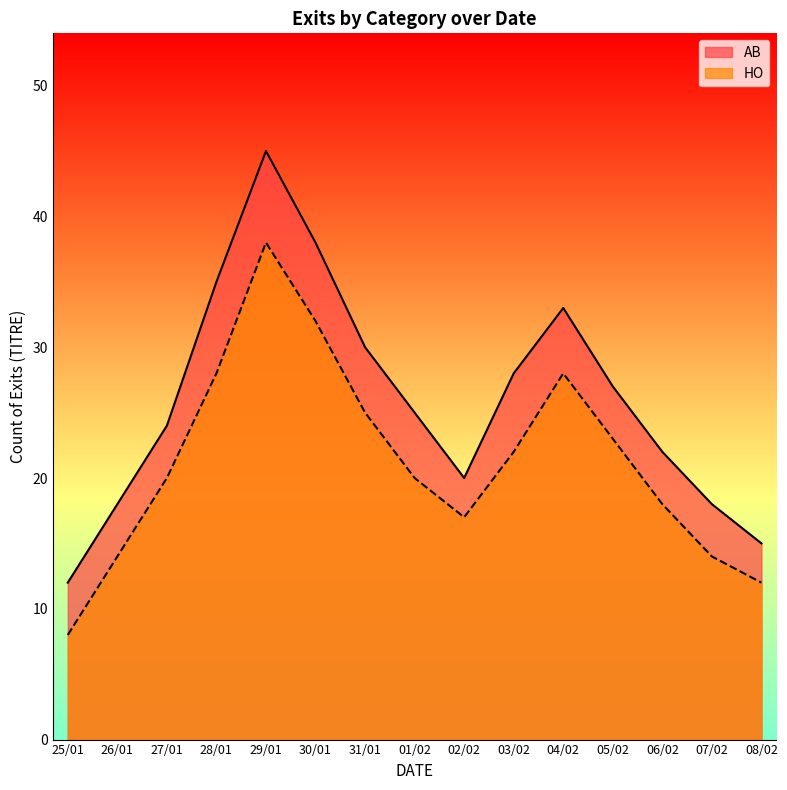

Between 30/01 and 09/02, which series saw the biggest shift?

HO